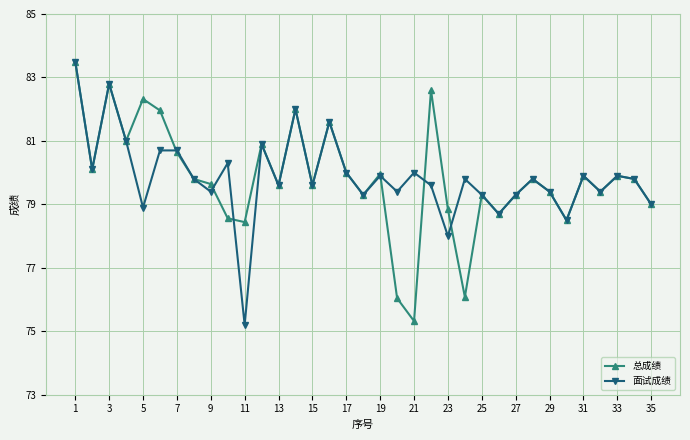

How many interior local valleys does the 面试成绩 series have?

12